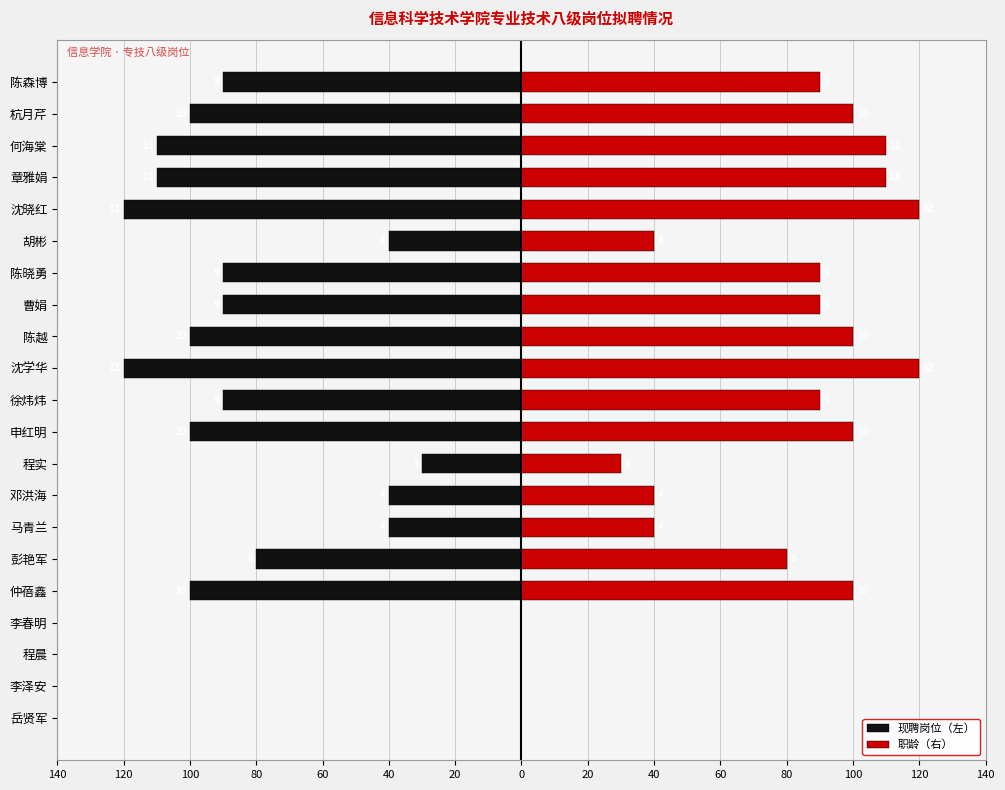

Reading left to right, what are all the values shown in this chart?

现聘岗位（左）: 0	0	0	0	-100	-80	-40	-40	-30	-100	-90	-120	-100	-90	-90	-40	-120	-110	-110	-100	-90
职龄（右）: 0	0	0	0	100	80	40	40	30	100	90	120	100	90	90	40	120	110	110	100	90